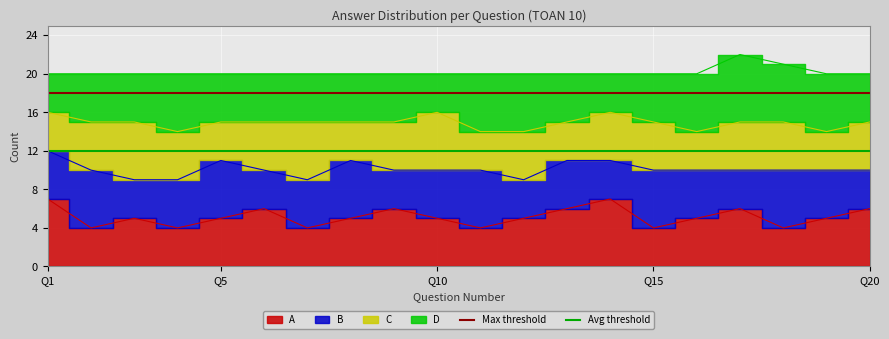

Does the chart display data point markers on the line(s)?

No